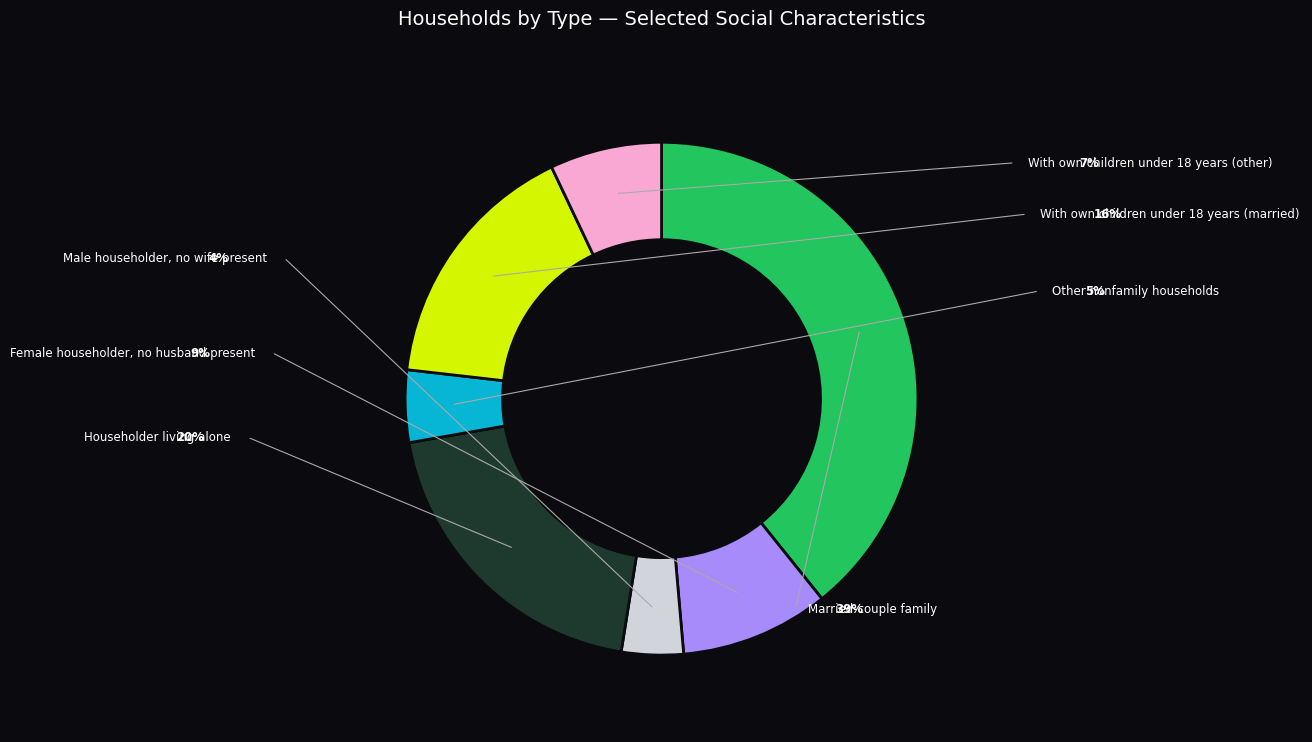

Is there any slice that represents more than half of the pie?

No